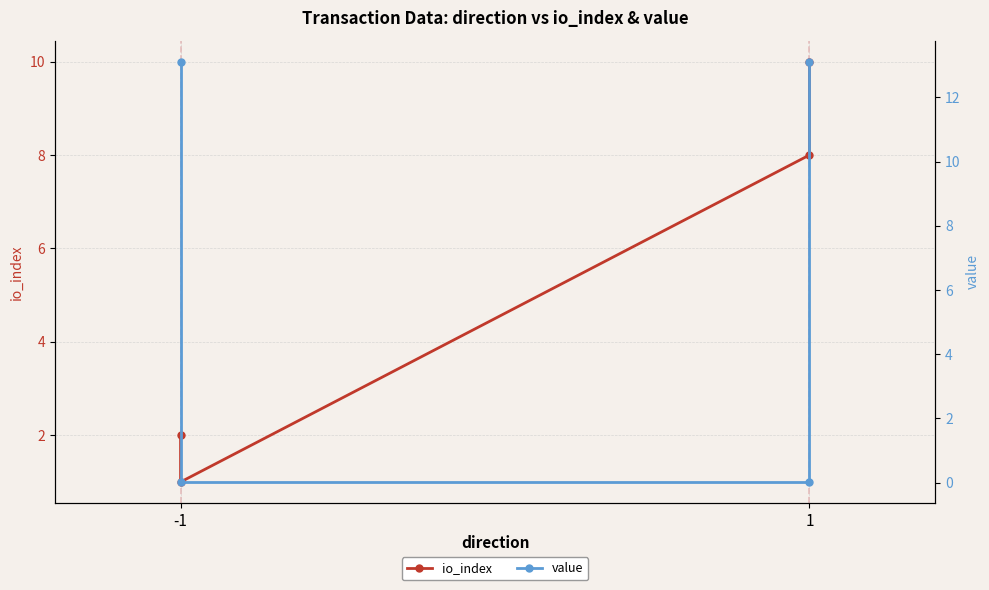

In io_index, how many points are lower than both neighbors (excluding endpoints)?

1